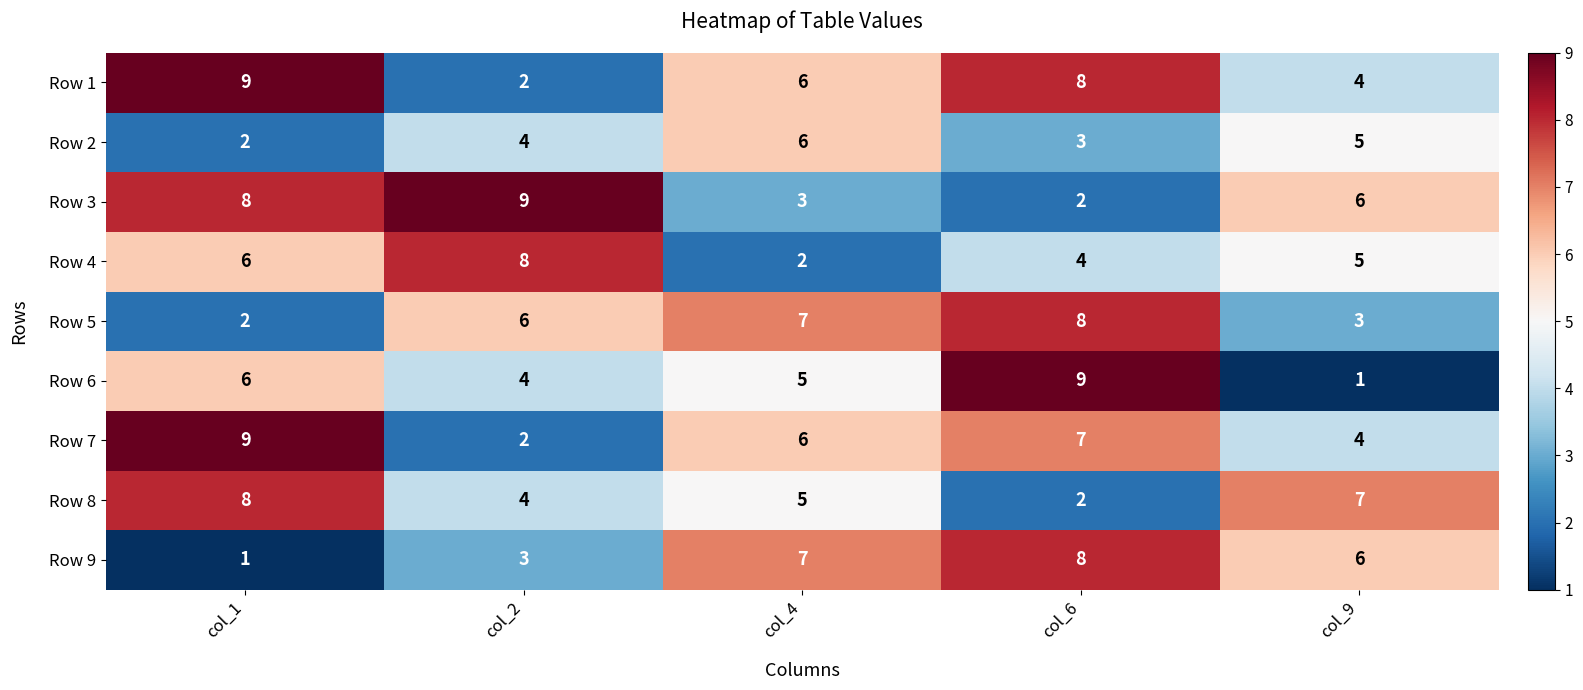

Count the number of categories in the chart.

5